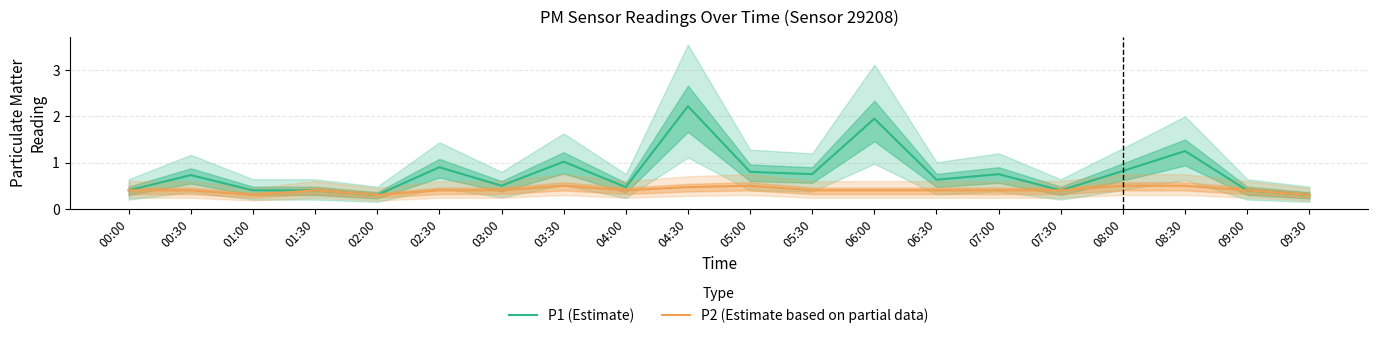

How many interior local peaks does the P2 (Estimate based on partial data) series have?

3